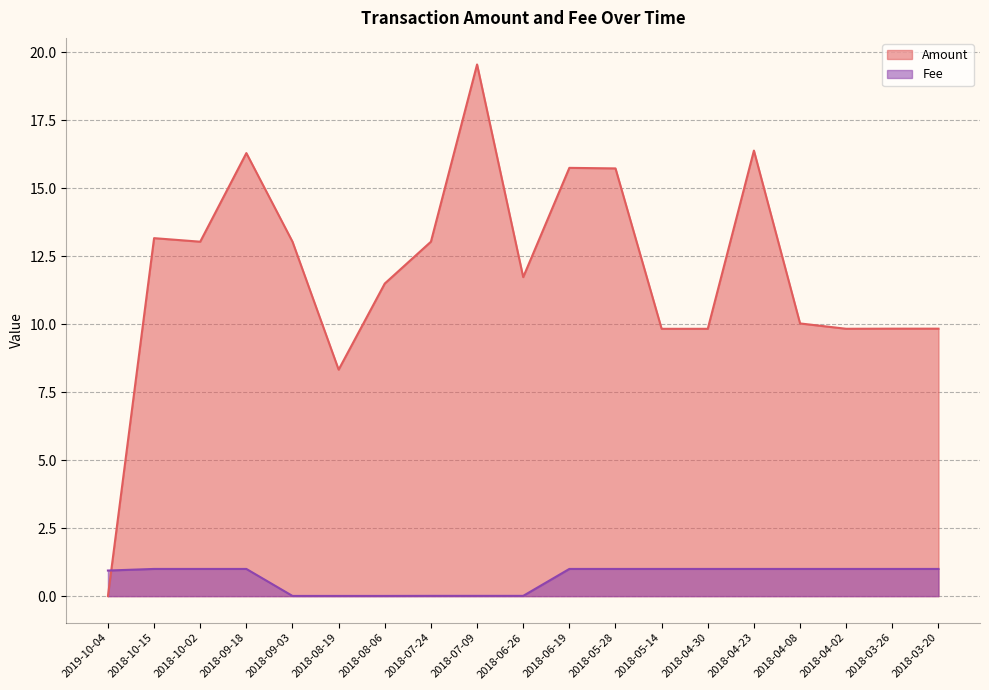

How many times do Fee and Amount cross each other?

1